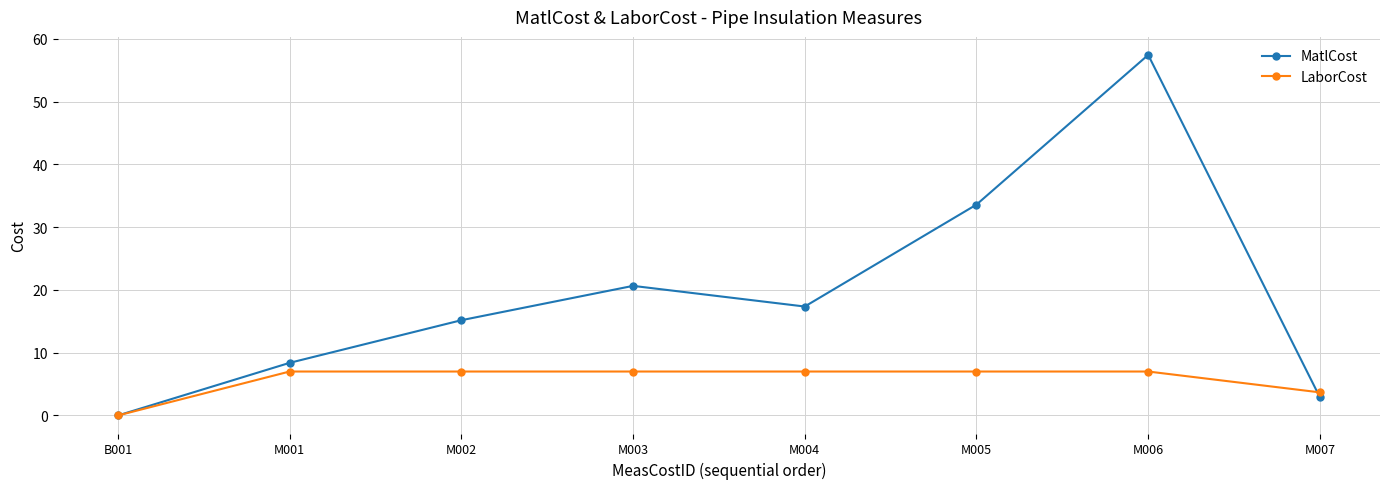

Is it true that MatlCost equals 12.9 at M001?

False